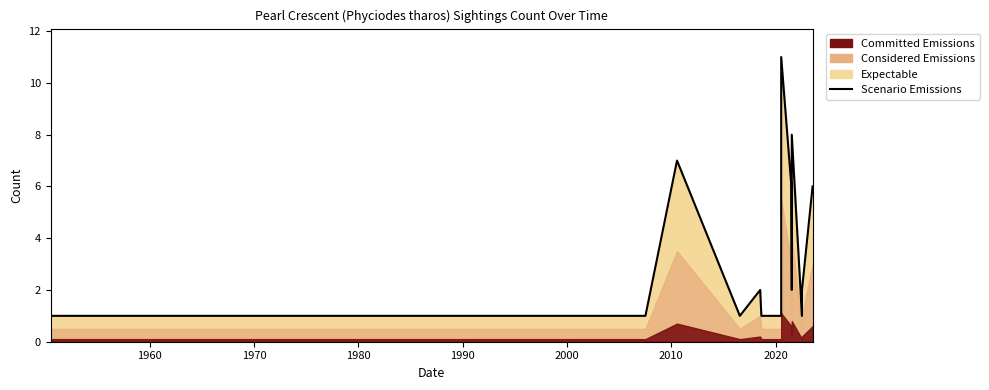

How many points are lower than both their immediate neighbors (excluding endpoints)?

3